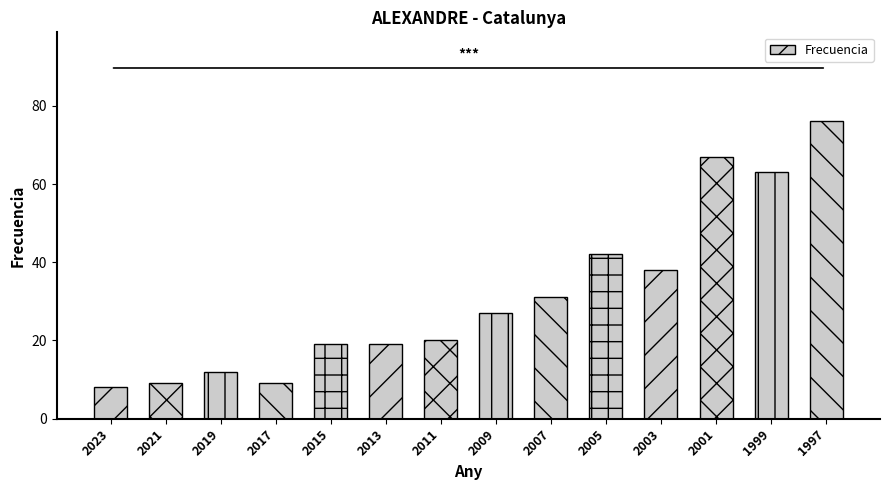

What is the value of the 6th bar from the left?

19